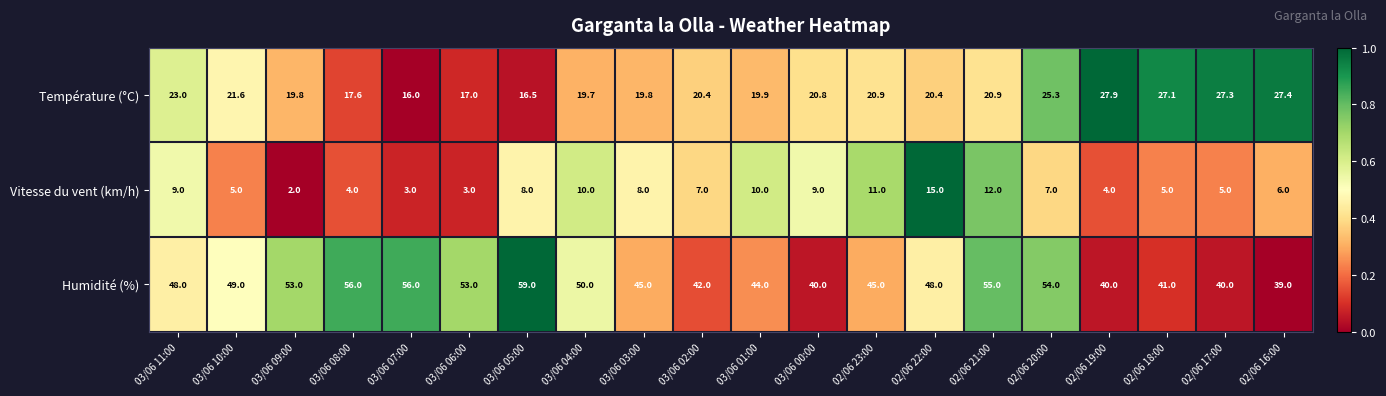

List the series in order of their overall mean, highest first.

Humidité (%), Température (°C), Vitesse du vent (km/h)